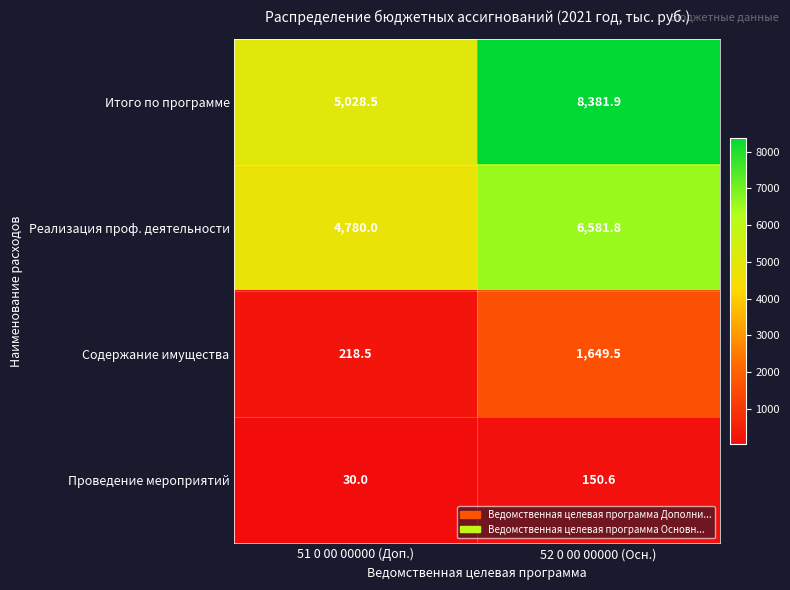

What is the sum of all Реализация проф. деятельности values?

11361.8